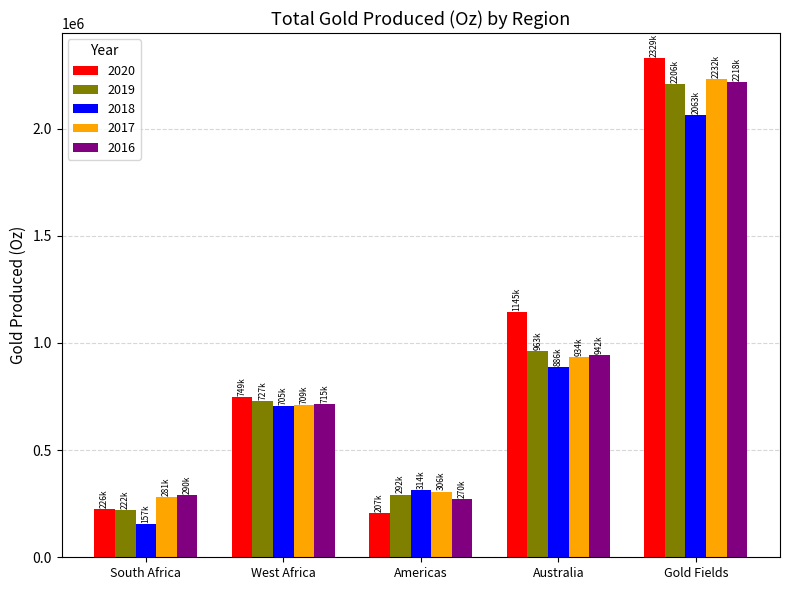

Between South Africa and Americas, which series saw the biggest shift?

2018